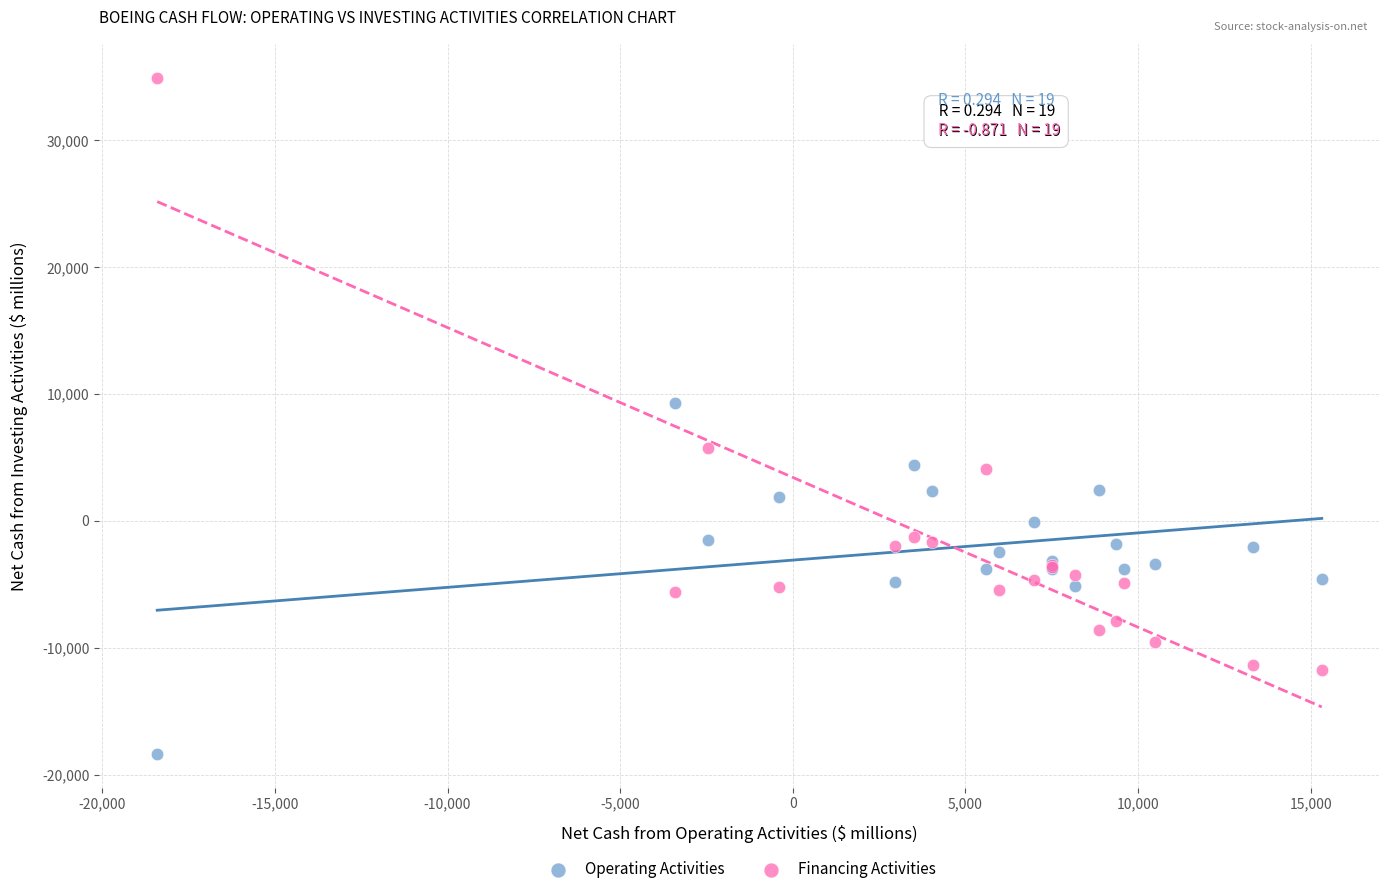

In the Financing Activities series, what Y value is closest to 11616?

5739